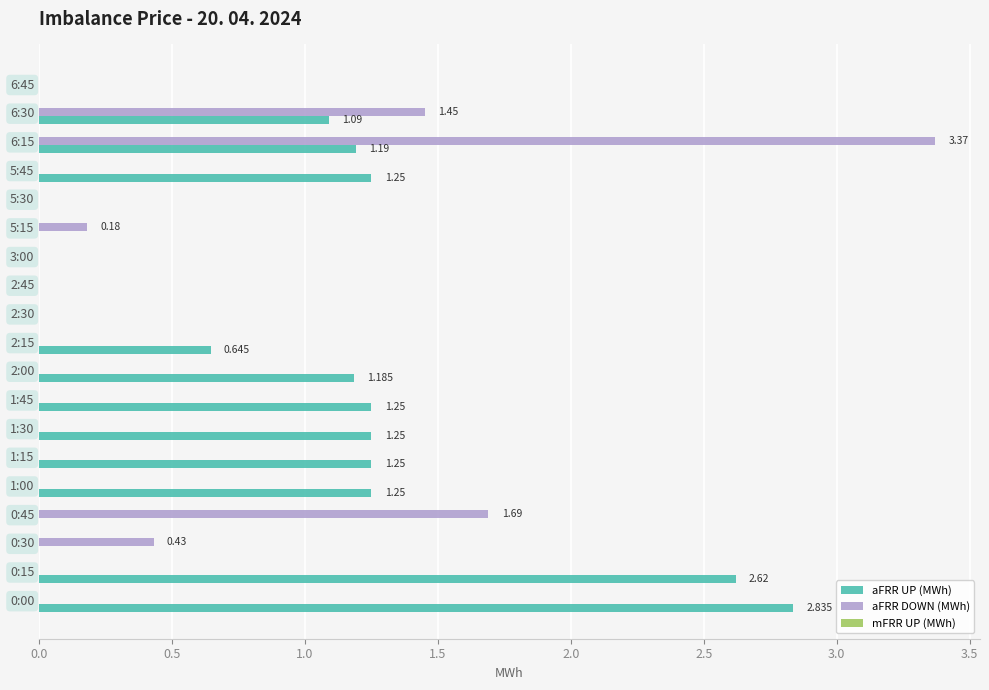

Which series has the largest total across all categories?

aFRR UP (MWh)